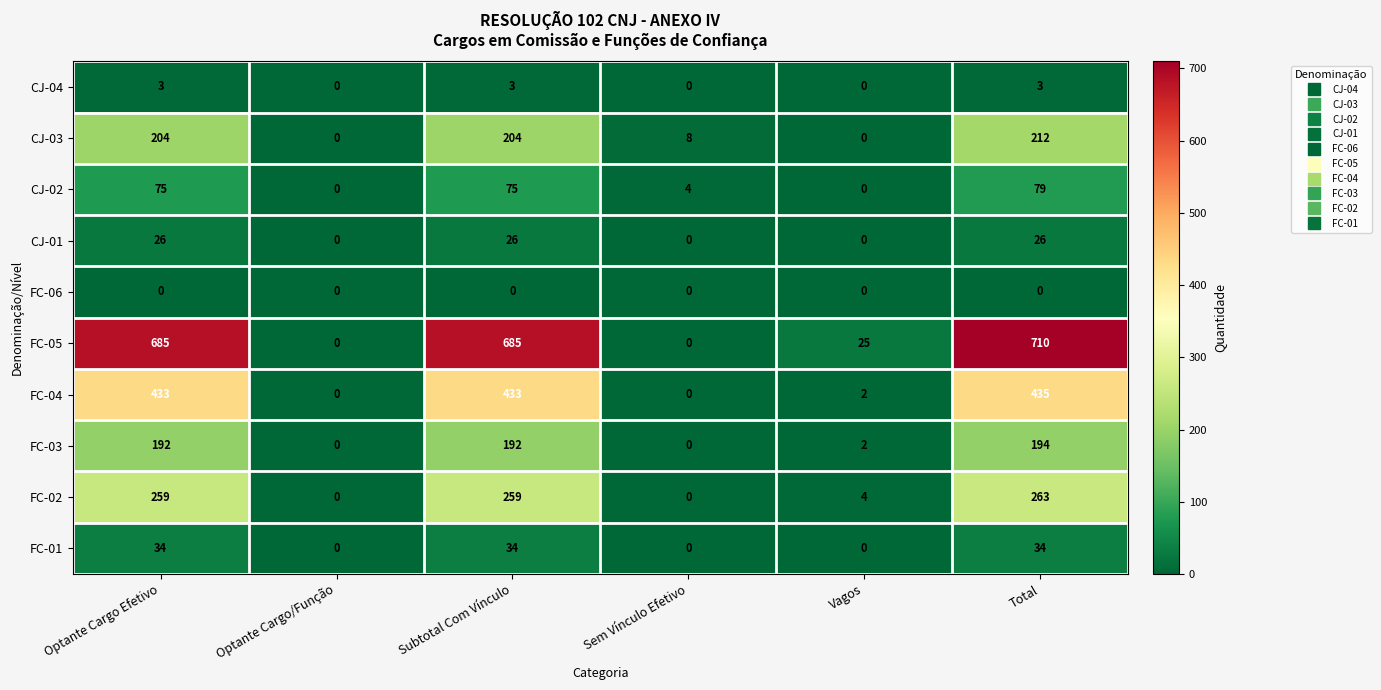

What is the difference between the FC-01 values at Subtotal Com Vínculo and Sem Vínculo Efetivo?

34